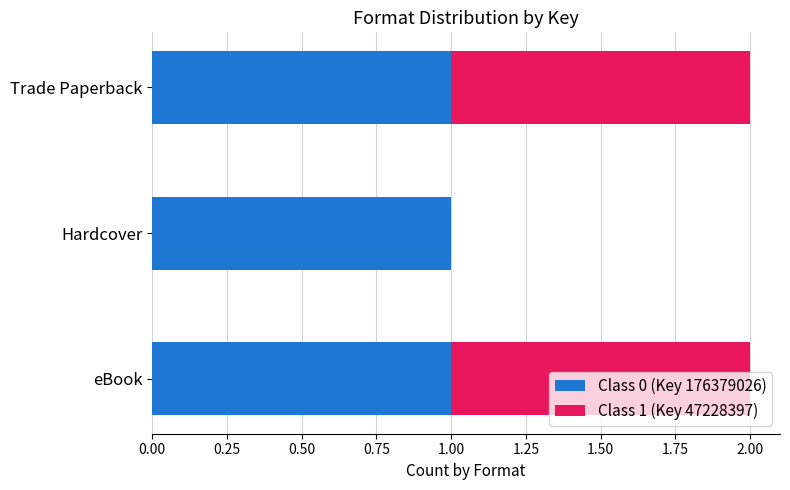

True or false: Class 0 (Key 176379026) has a value of 0 at Hardcover.

False